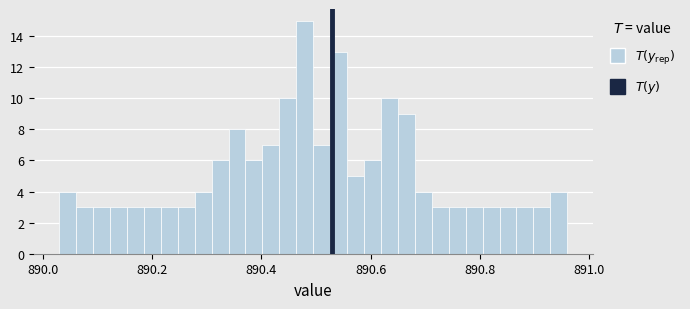

Read against the x-axis, roughly where is the centre of the tallest bar?

890.48